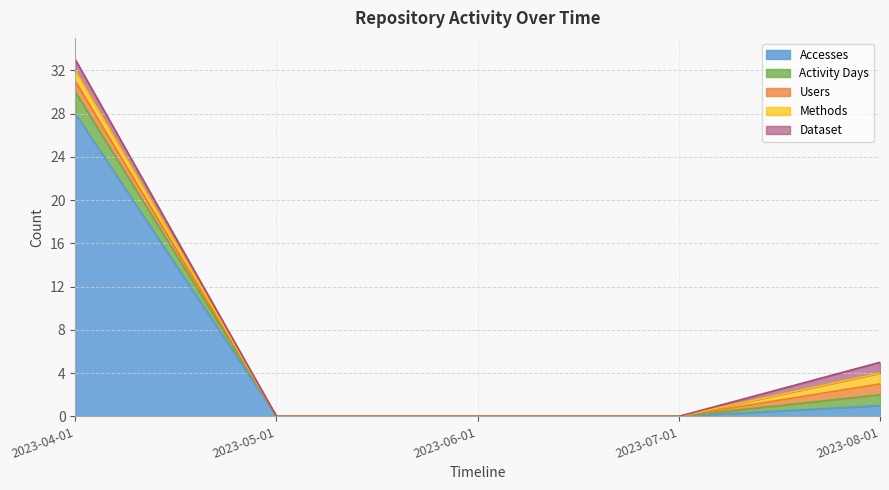

What is the difference between the second highest and minimum values in the Users series?

1